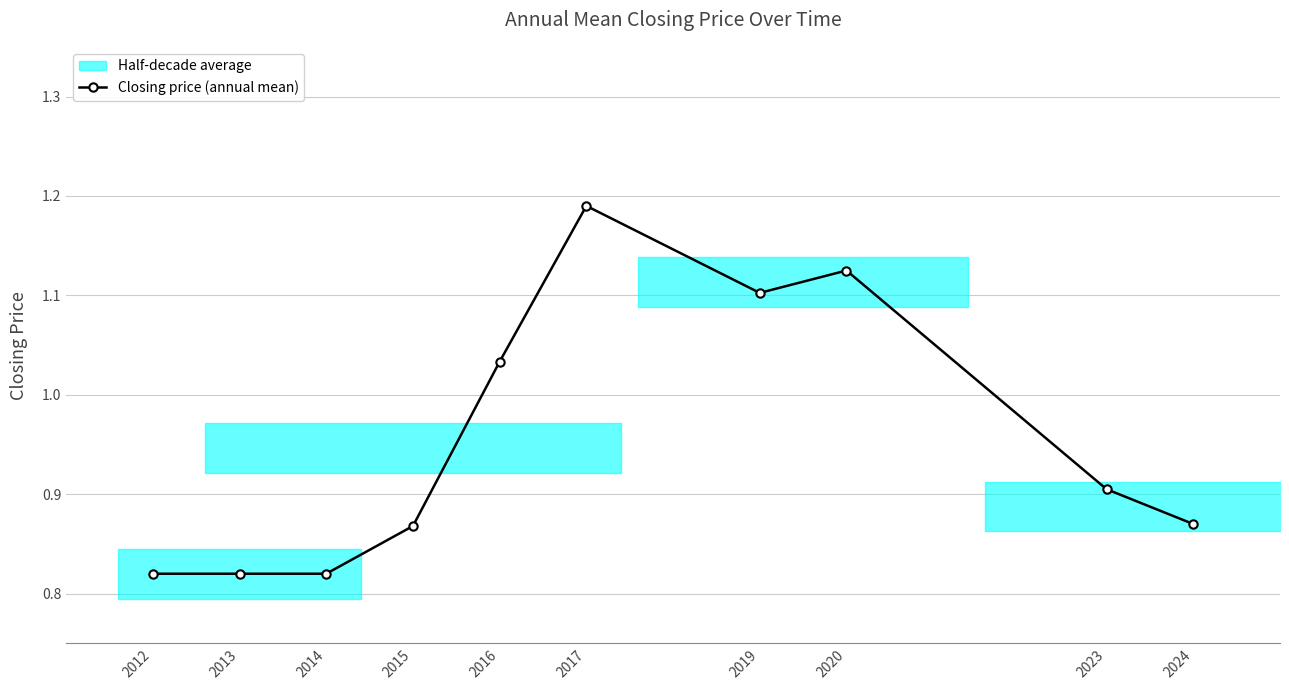

List the labels in order of value, smallest first.

2012, 2013, 2014, 2015, 2024, 2023, 2016, 2019, 2020, 2017